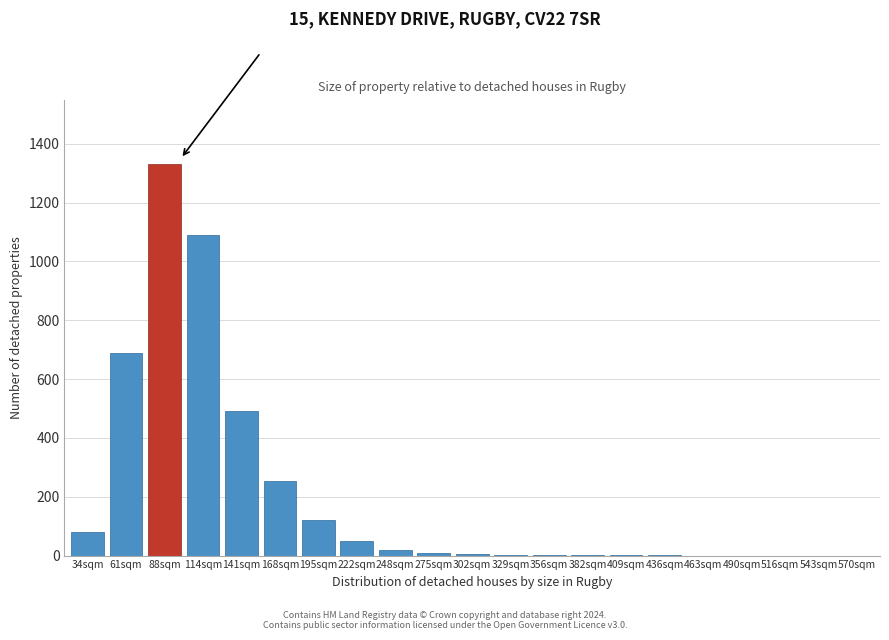

Which label corresponds to the largest value in the chart?

88sqm